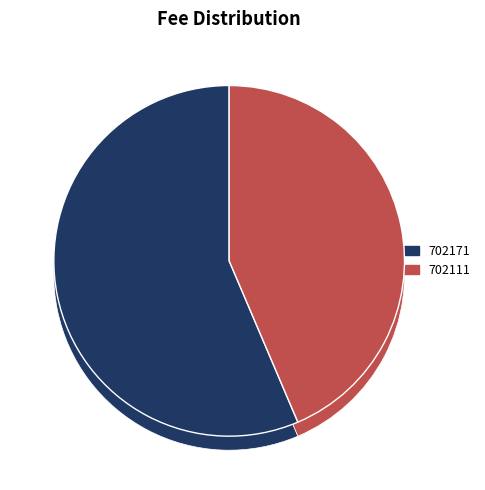

Is it true that 702111 is 44% of the pie?

True